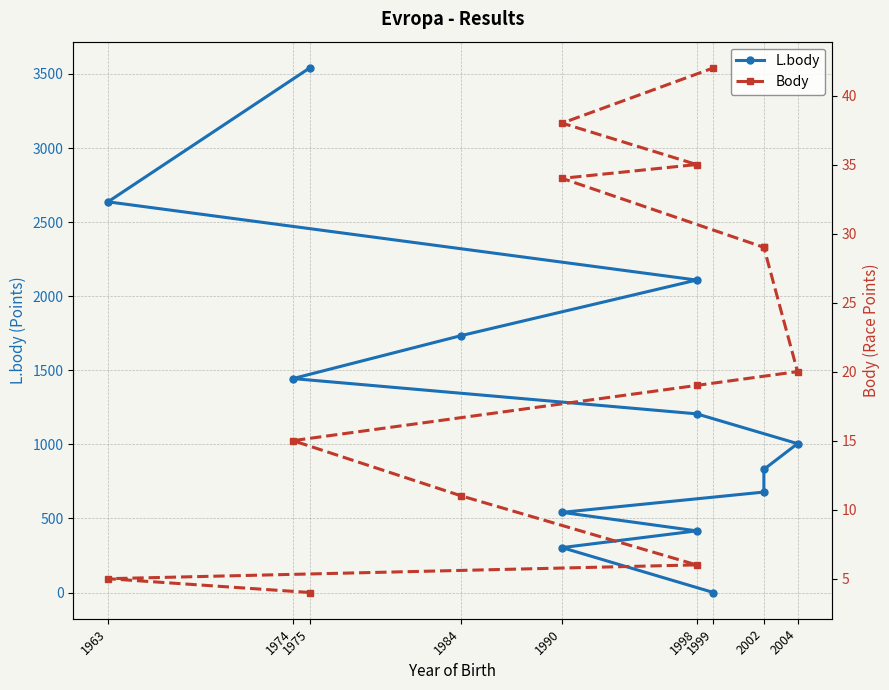

What position from the left is 1984?

4